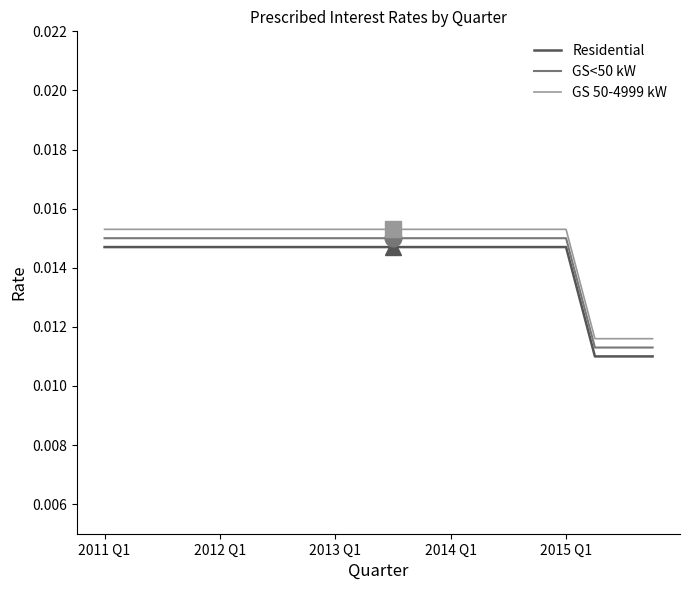

True or false: GS 50-4999 kW and Residential intersect in this chart.

False